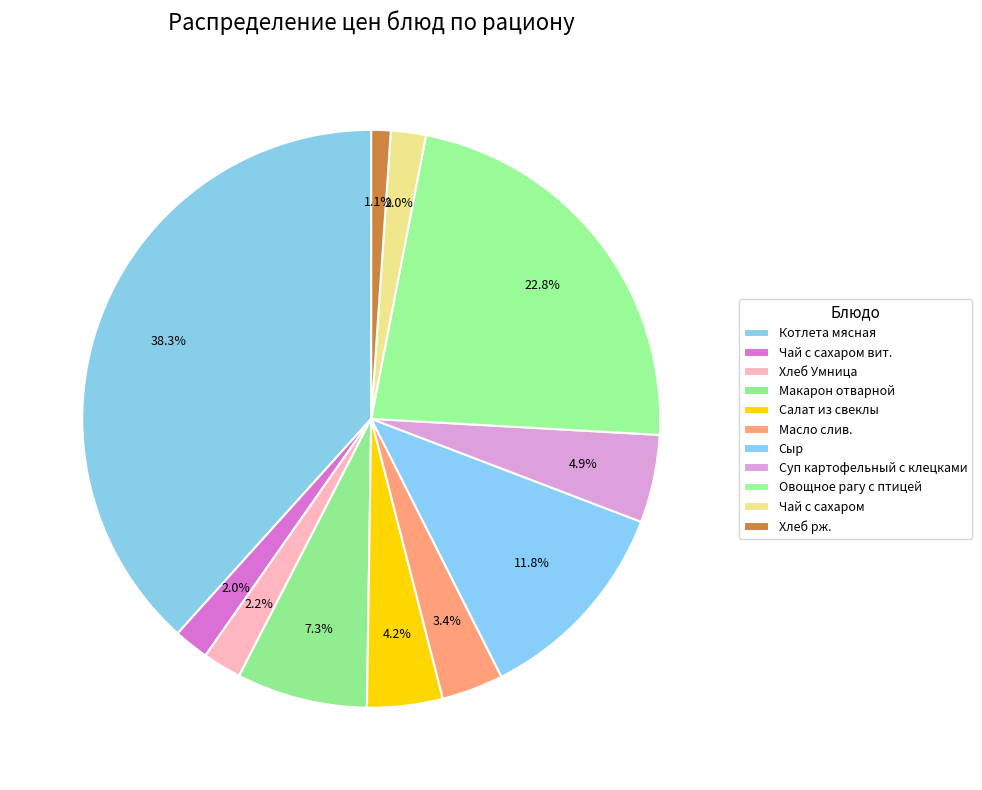

Is there any slice that represents more than half of the pie?

No